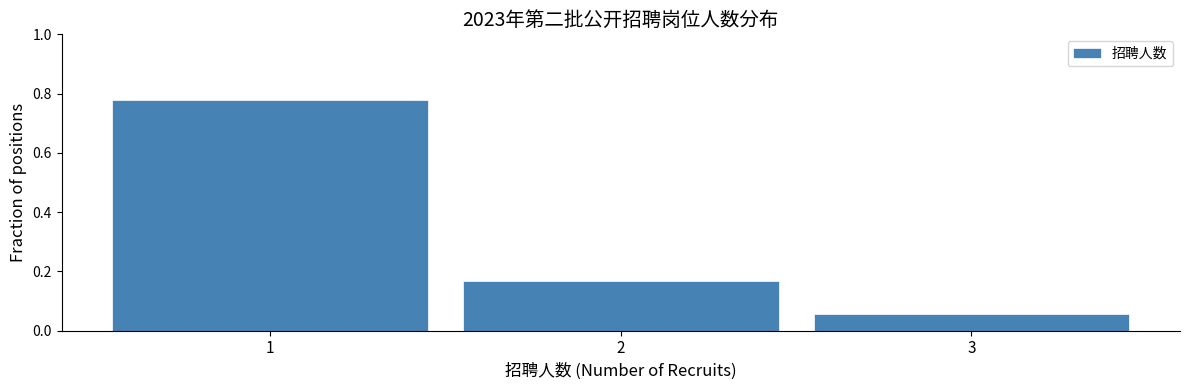

Reading left to right, list every bar in this chart as the range it spans on the x-axis followed by its height. The values are not printed on the chart, so give them approximately, as read against the axis.

0.5 to 1.5: 0.78
1.5 to 2.5: 0.16
2.5 to 3.5: 0.06